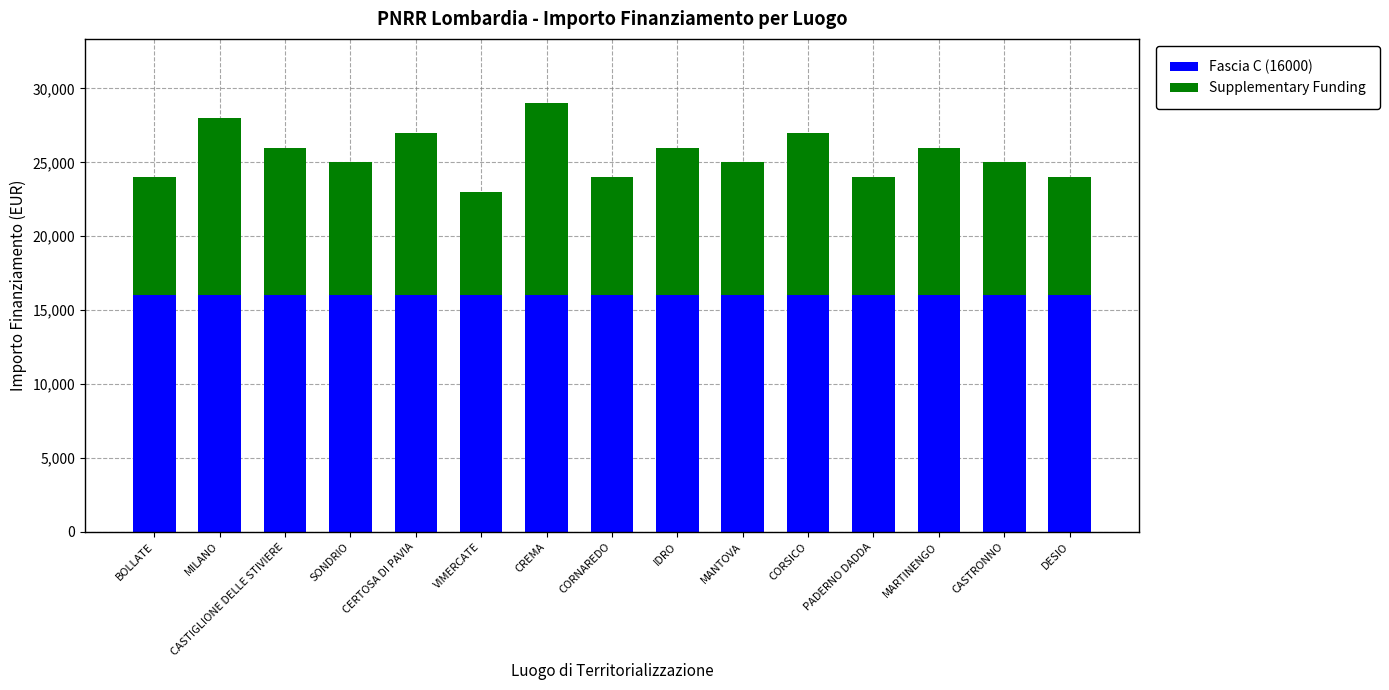

True or false: Fascia C (16000) has a value of 9889 at PADERNO DADDA.

False